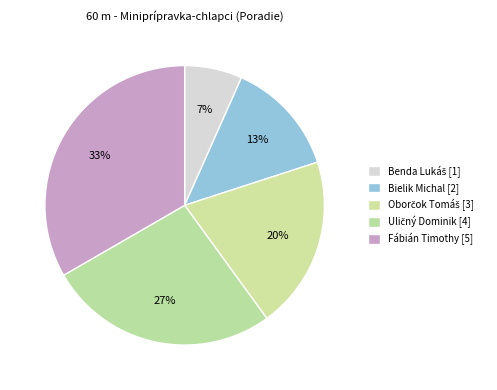

How many segments does this pie chart have?

5